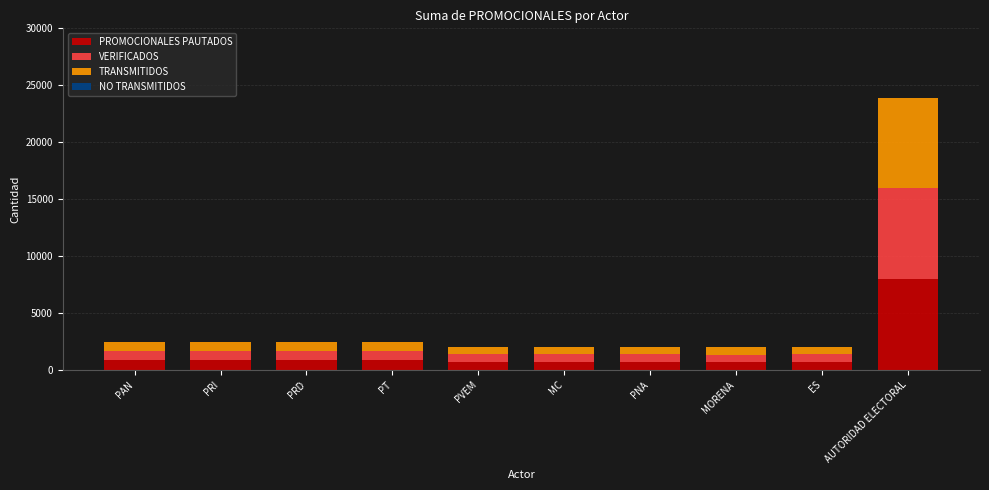

At which category is the sum across all series the highest?

AUTORIDAD ELECTORAL